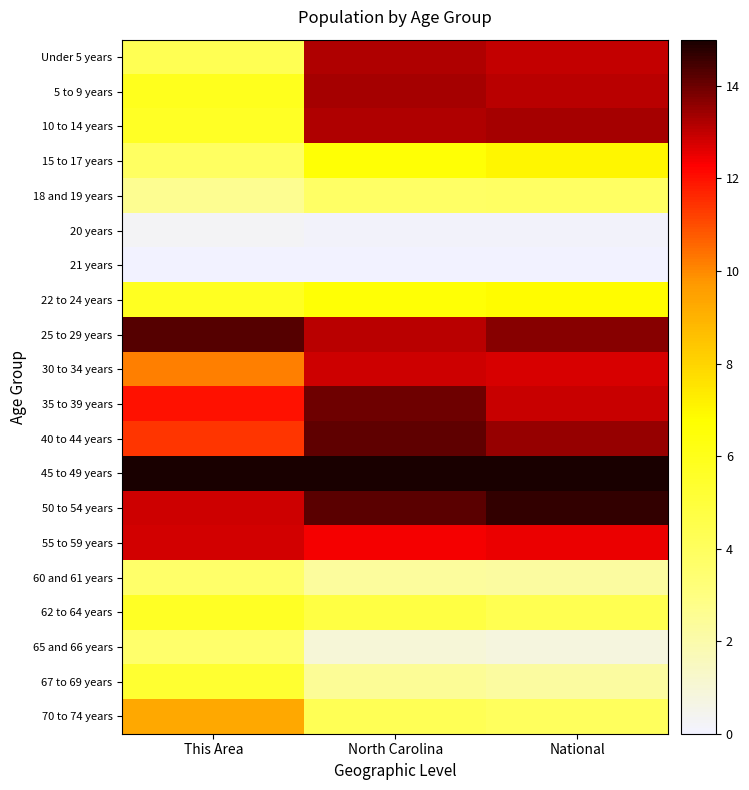

How many categories are shown in the chart?

3